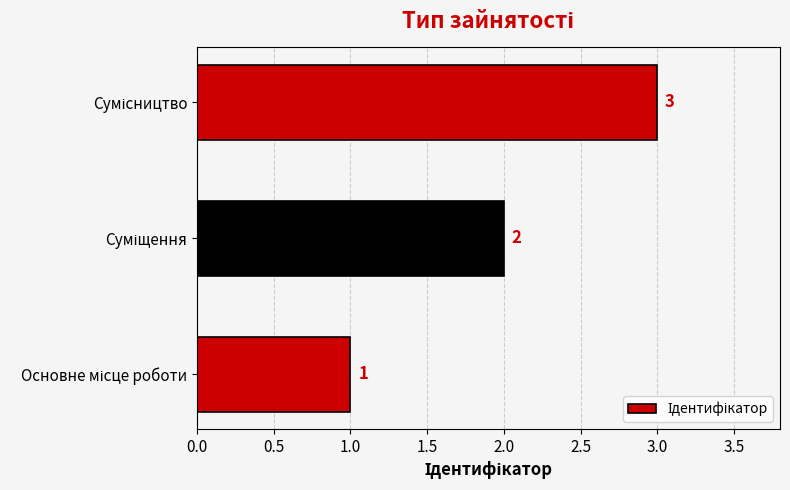

Count the values in the range 1 to 3.

3